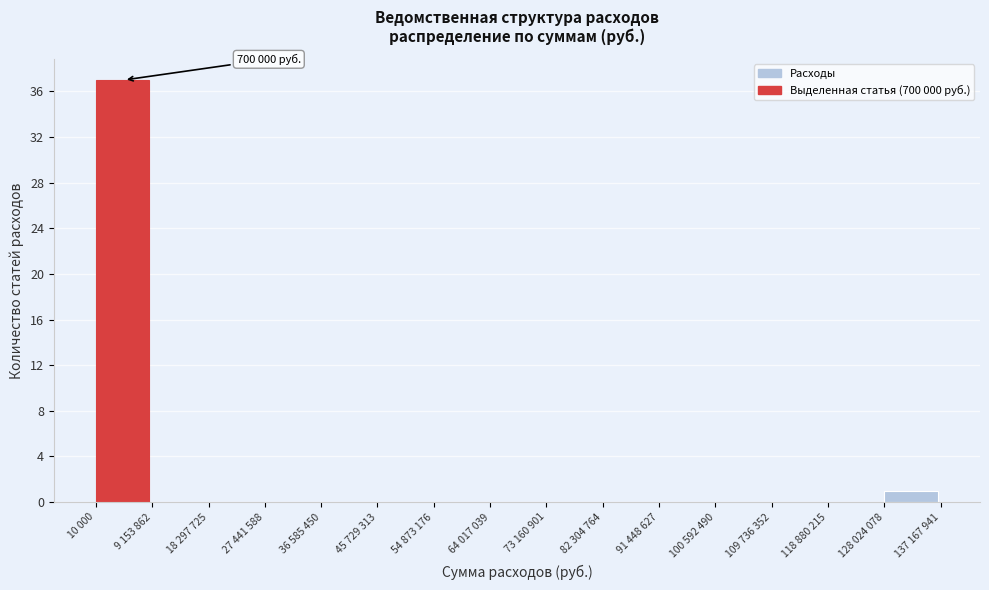

Which category has the highest value across all series?

10 000